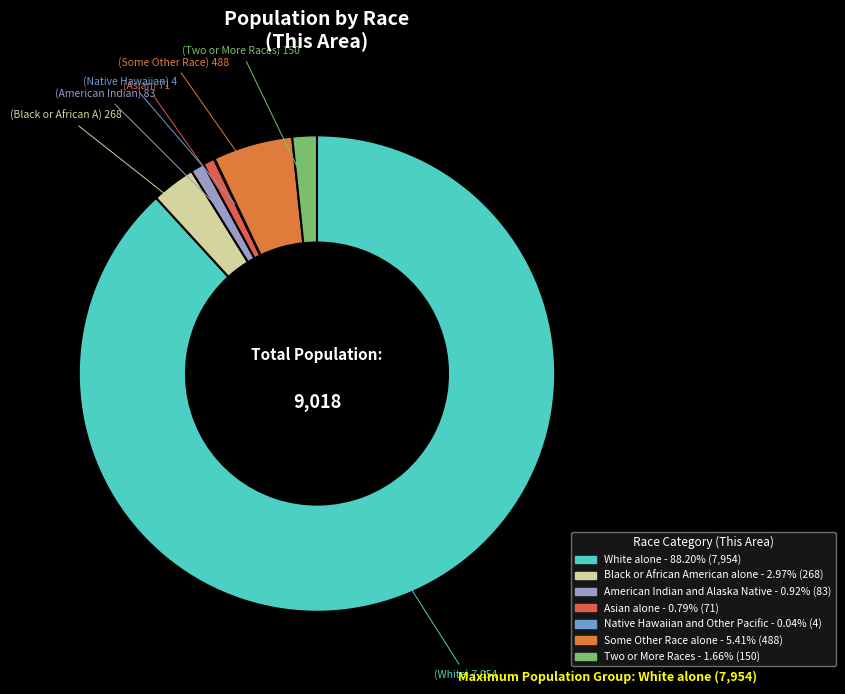

Rank the categories by value from lowest to highest.

Native Hawaiian and Other Pacific, Asian alone, American Indian and Alaska Native, Two or More Races, Black or African American alone, Some Other Race alone, White alone